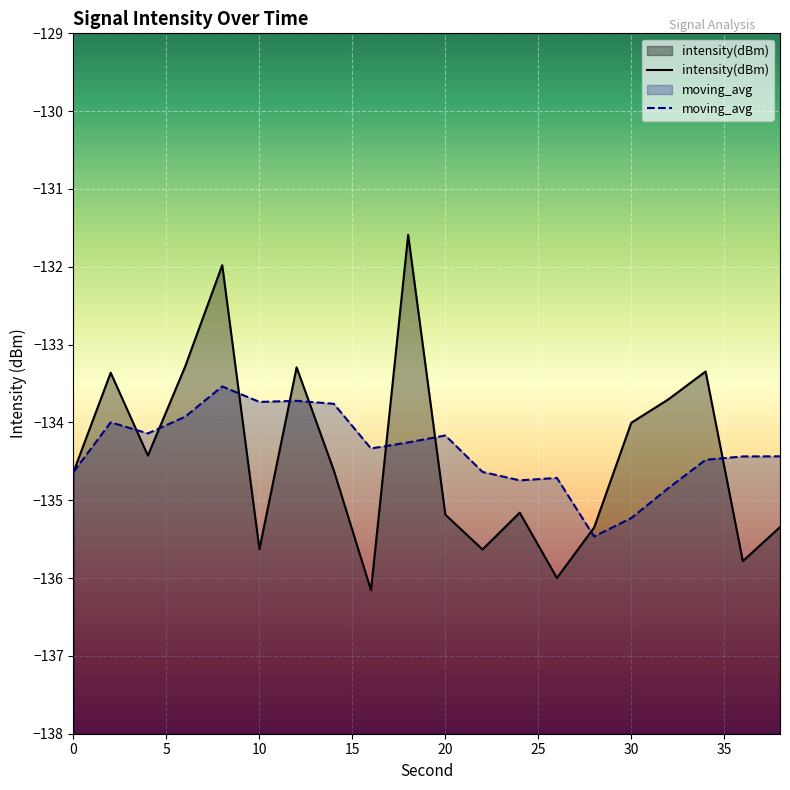

How many points are lower than both their immediate neighbors (excluding endpoints)?

6